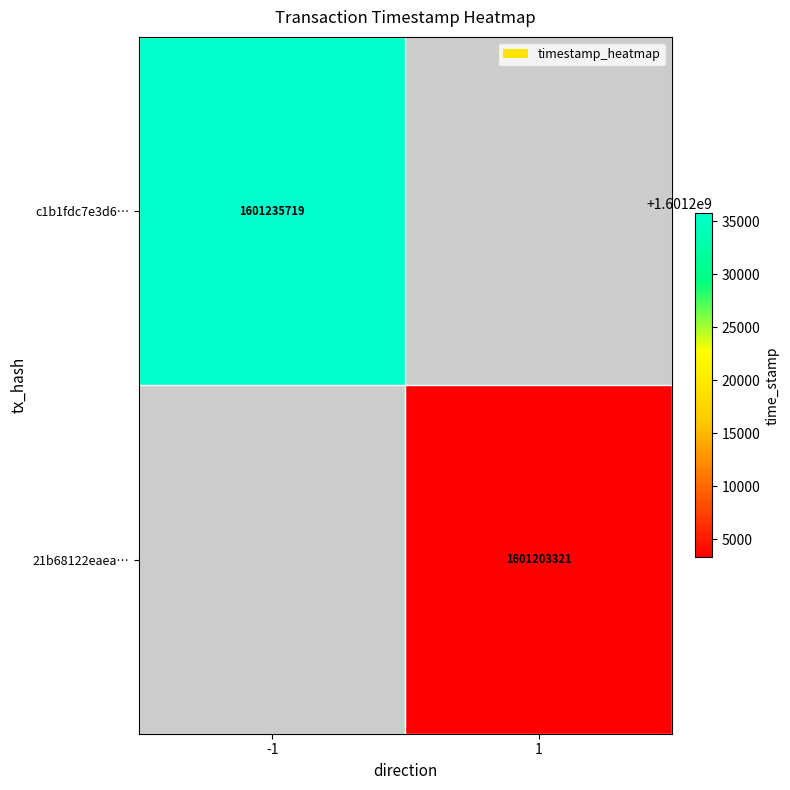

At how many categories does at least one series exceed 1601219141?

1